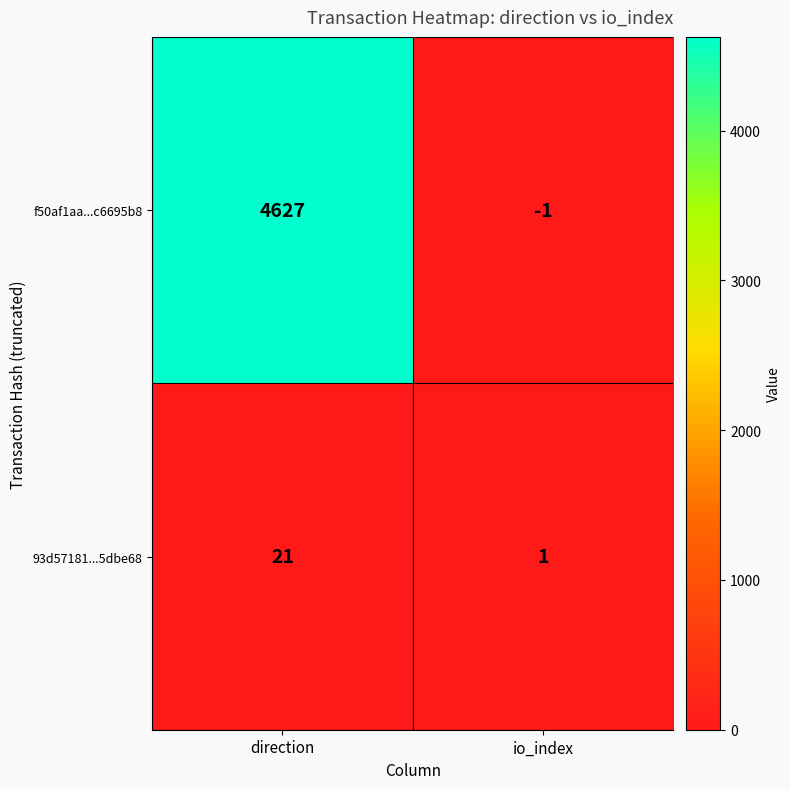

The value of f50af1aa...c6695b8 at io_index is -1. True or false?

True